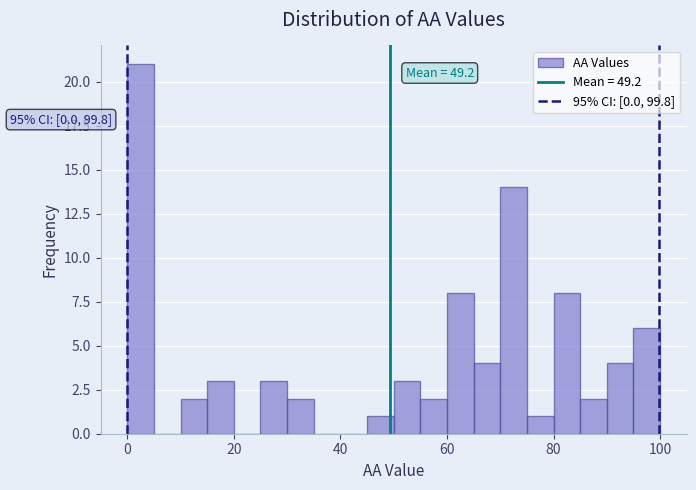

Read against the x-axis, roughly where is the centre of the tallest bar?

2